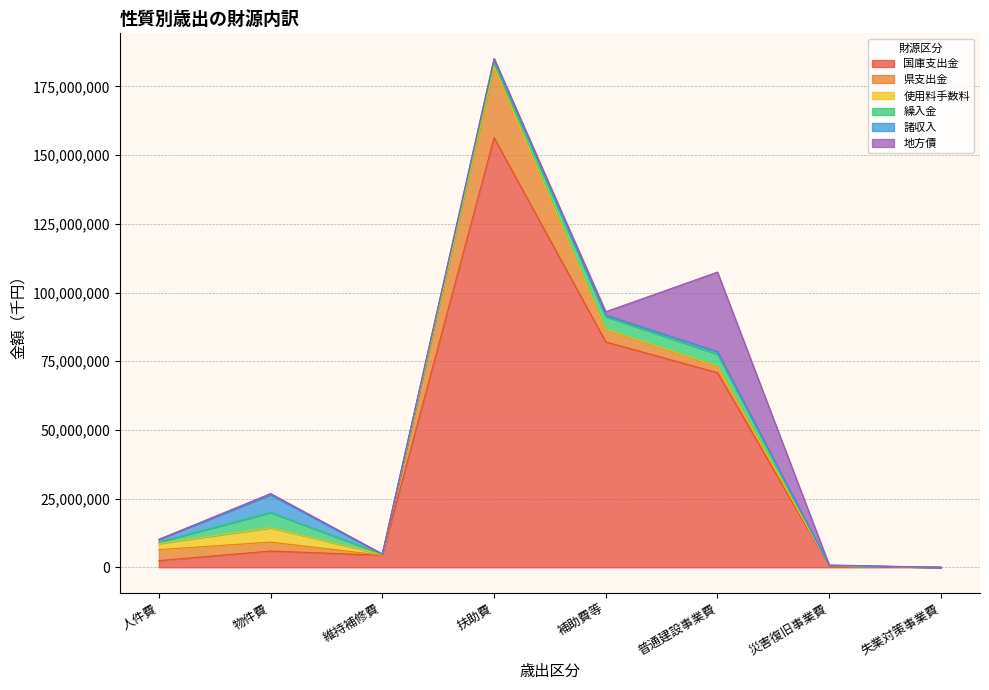

Reading left to right, extract all data points from this chart.

国庫支出金: 人件費=2433584	物件費=5916964	維持補修費=4370681	扶助費=156339182	補助費等=82020156	普通建設事業費=70826648	災害復旧事業費=537165	失業対策事業費=0
県支出金: 人件費=3991755	物件費=3246064	維持補修費=8409	扶助費=25948454	補助費等=4437735	普通建設事業費=2313794	災害復旧事業費=93964	失業対策事業費=0
使用料手数料: 人件費=2236396	物件費=5205243	維持補修費=237349	扶助費=15582	補助費等=133947	普通建設事業費=96210	災害復旧事業費=0	失業対策事業費=0
繰入金: 人件費=527534	物件費=5561569	維持補修費=143095	扶助費=1442088	補助費等=4627809	普通建設事業費=4325529	災害復旧事業費=0	失業対策事業費=0
諸収入: 人件費=963289	物件費=6465319	維持補修費=26425	扶助費=1302698	補助費等=578922	普通建設事業費=929054	災害復旧事業費=0	失業対策事業費=0
地方債: 人件費=0	物件費=451600	維持補修費=81500	扶助費=16900	補助費等=1207700	普通建設事業費=28945886	災害復旧事業費=225000	失業対策事業費=0